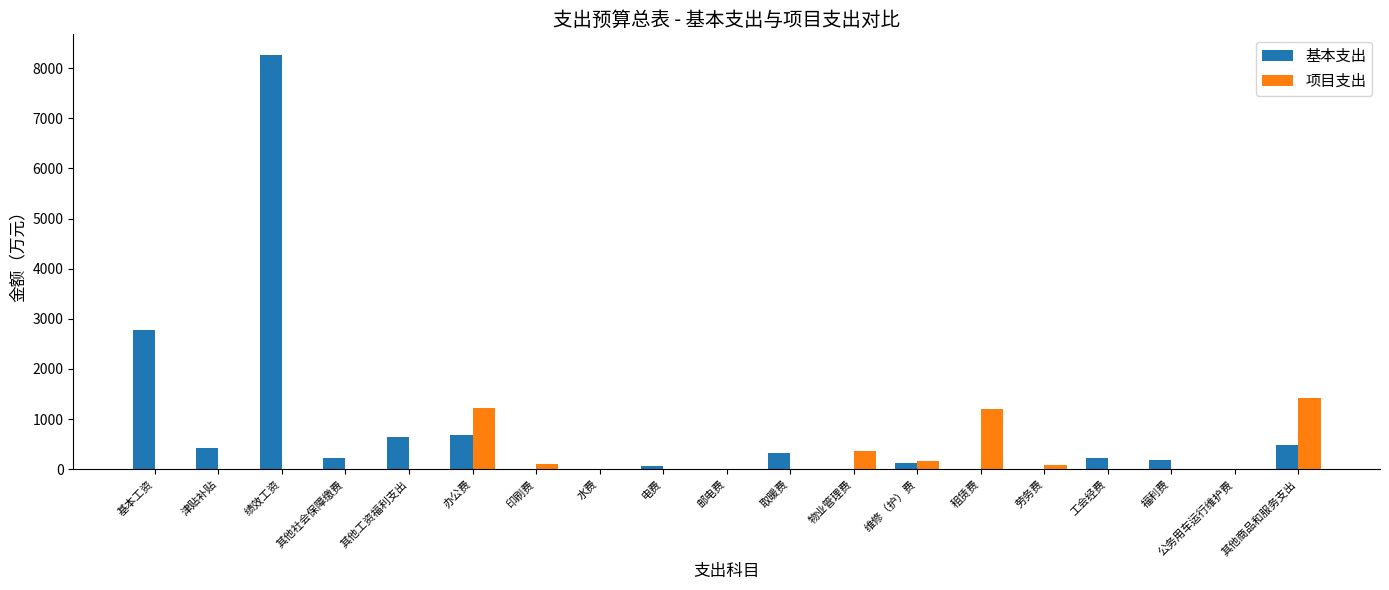

Where is 基本支出 nearest to the value 4130?

基本工资